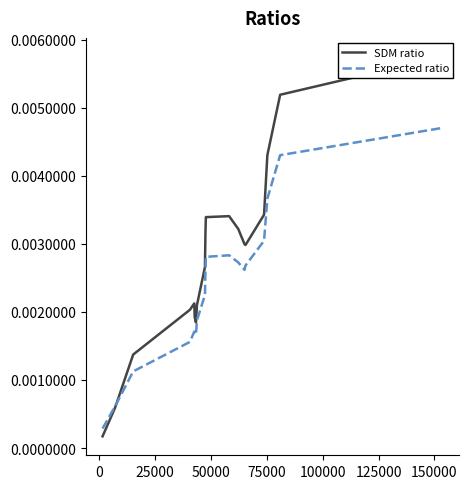

What are all the series names shown in the legend?

SDM ratio, Expected ratio